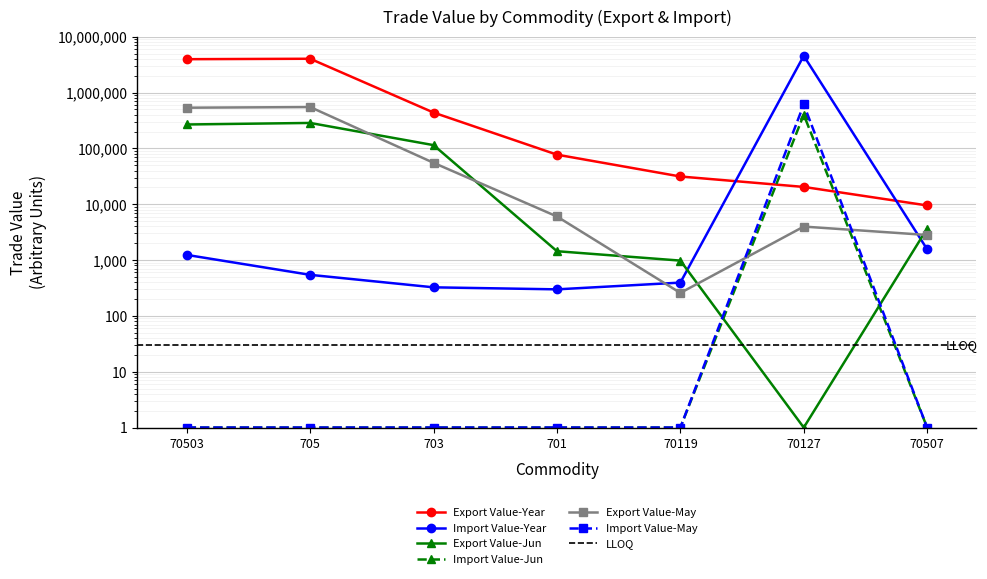

Which category has the lowest value in the Export Value-Jun series?

70127